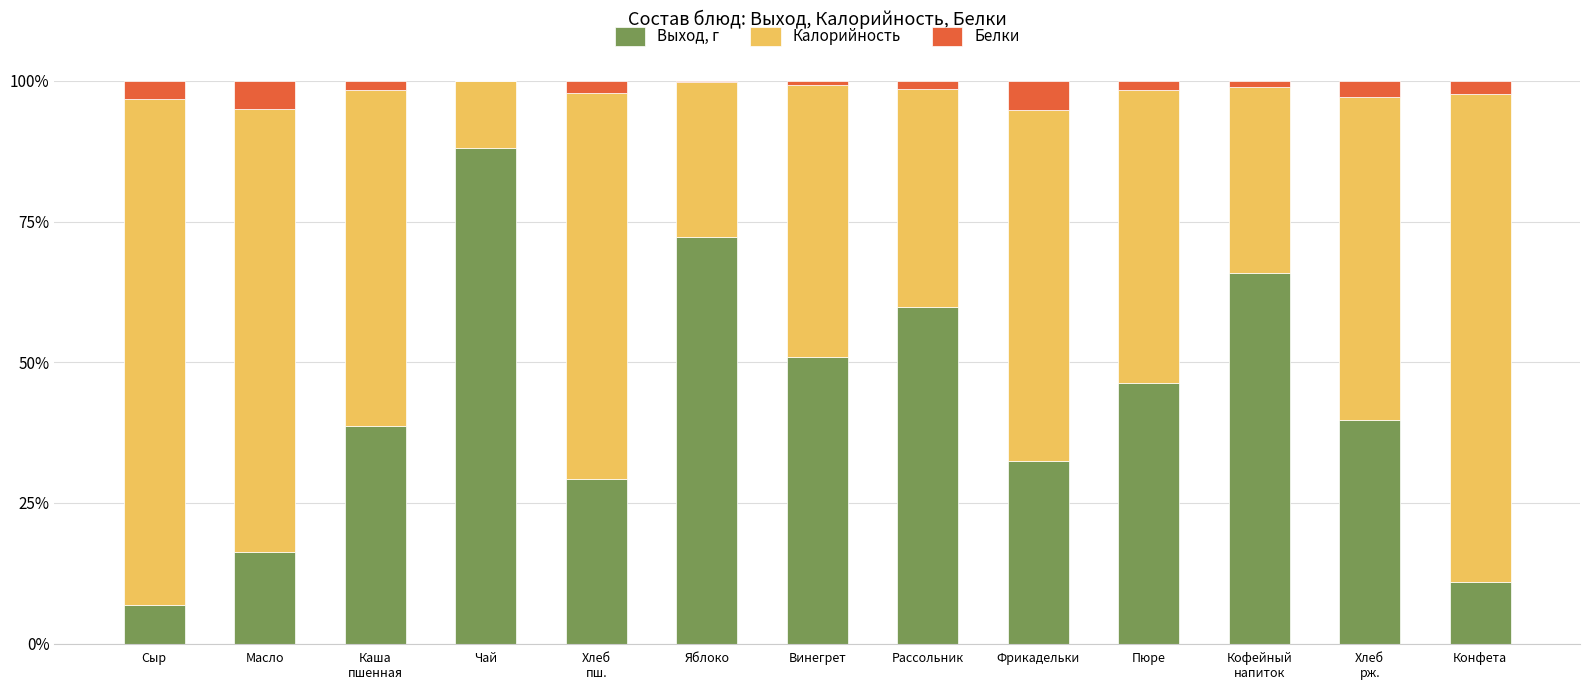

Is it true that Выход, г equals 16.9 at Пюре?

False